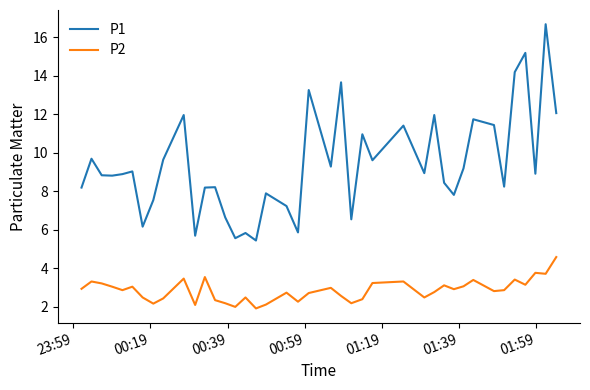

In P2, how many points are higher than both neighbors (excluding endpoints)?

12